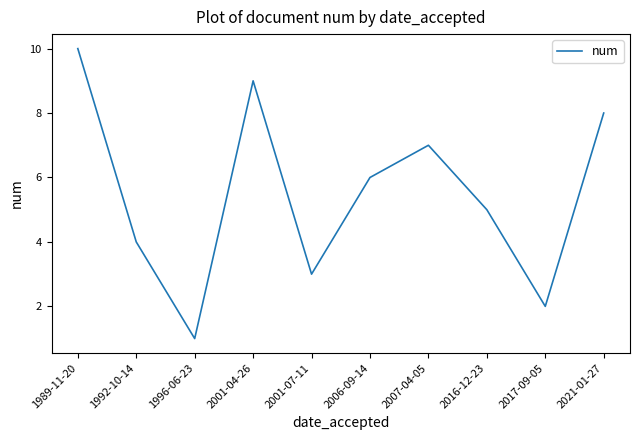

The value at 1996-06-23 is 1. True or false?

True